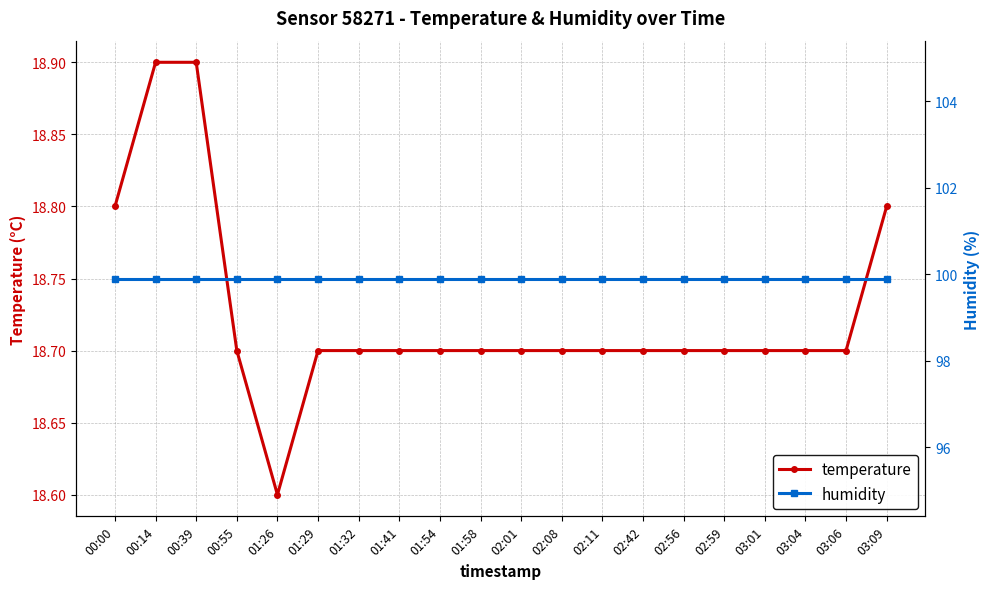

Where is temperature nearest to the value 18?

01:26